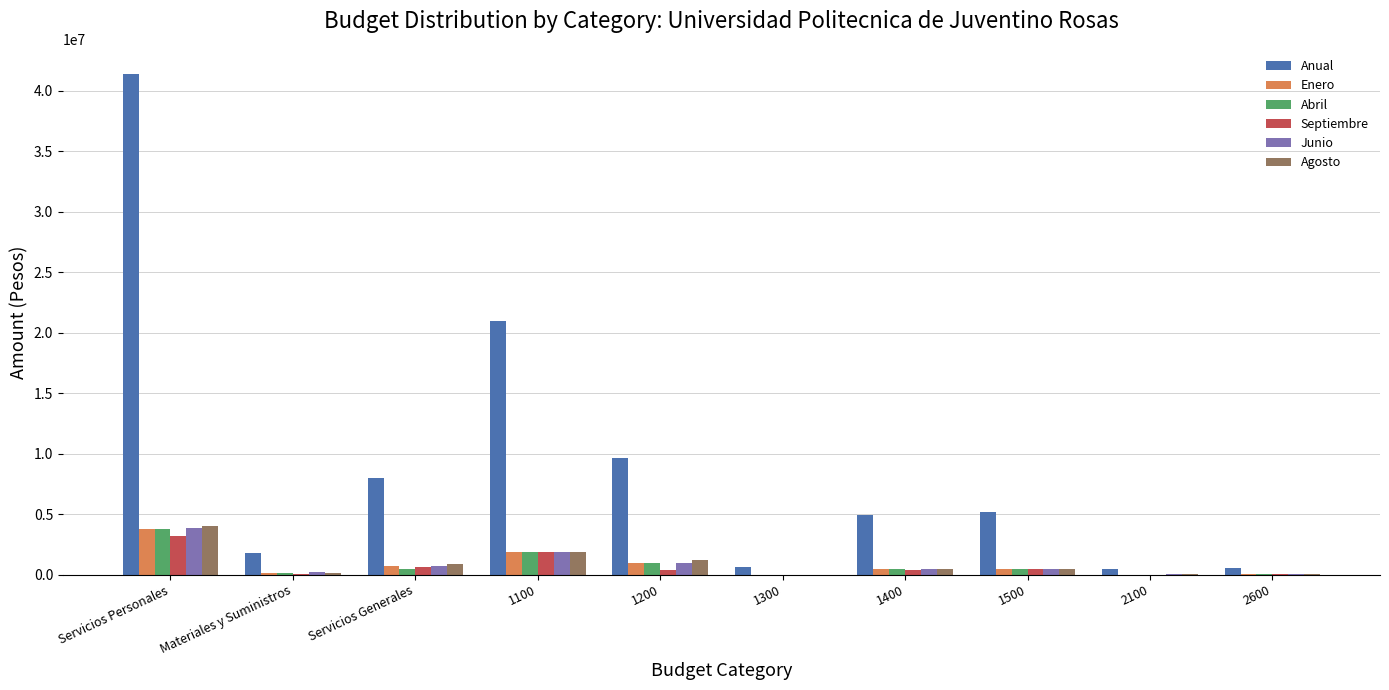

Which series has the largest total across all categories?

Anual